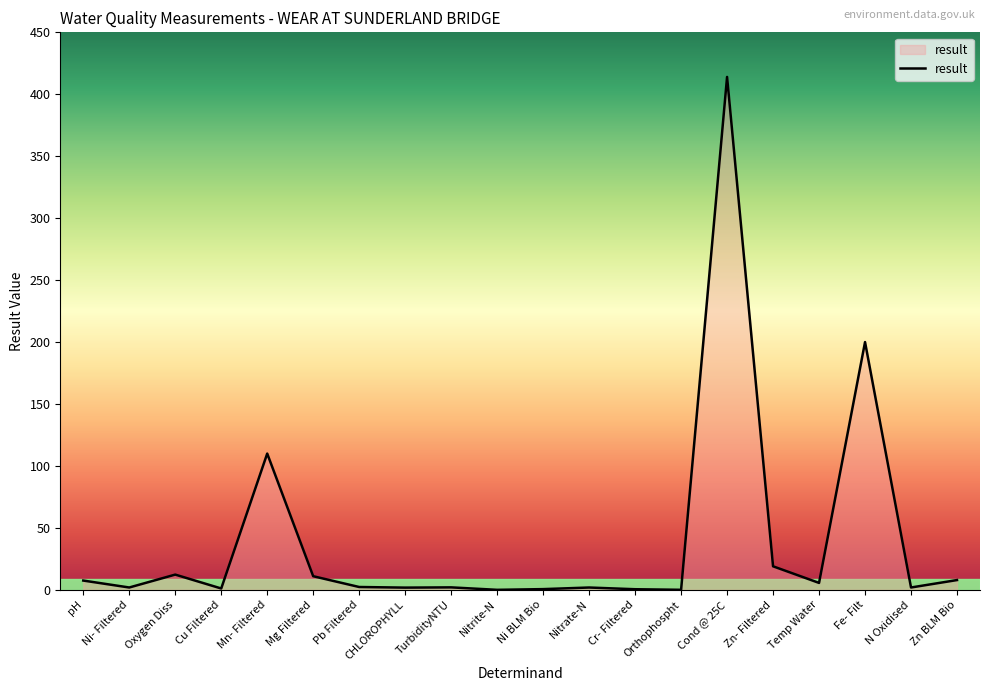

Between Zn BLM Bio and Mn- Filtered, which is larger?

Mn- Filtered